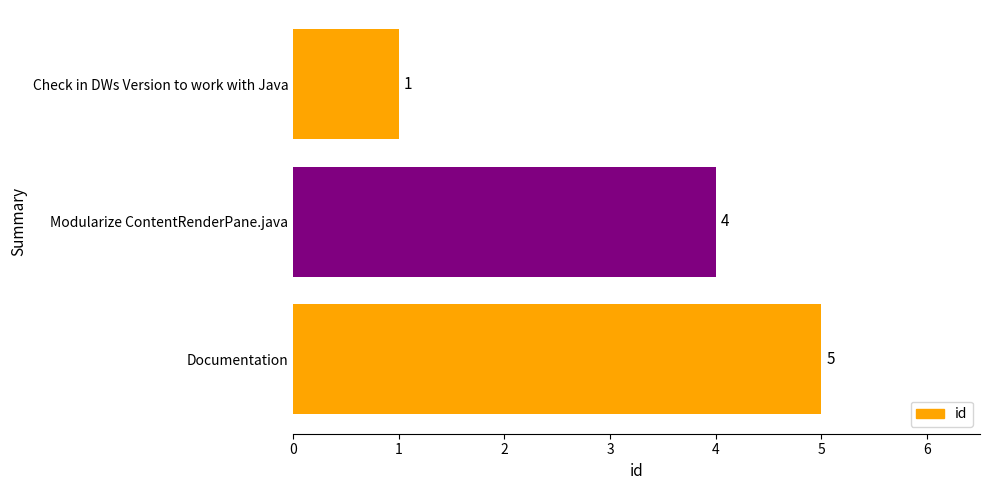

How many categories are shown in the chart?

3